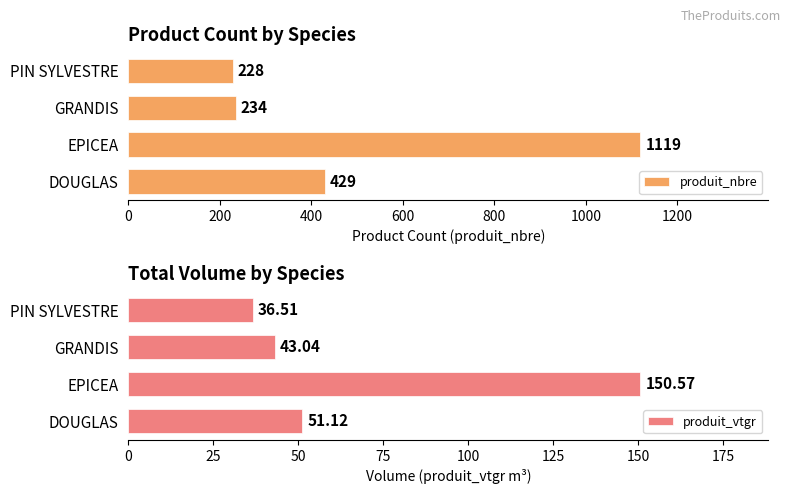

At which label is produit_nbre closest to 673?

DOUGLAS